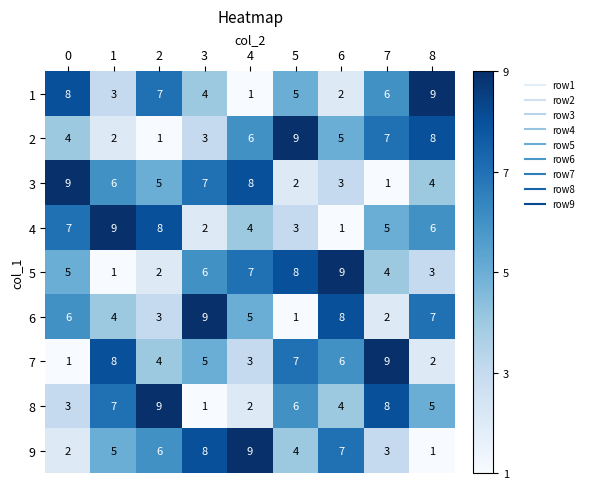

What is the difference between the highest and lowest values at 4?

8